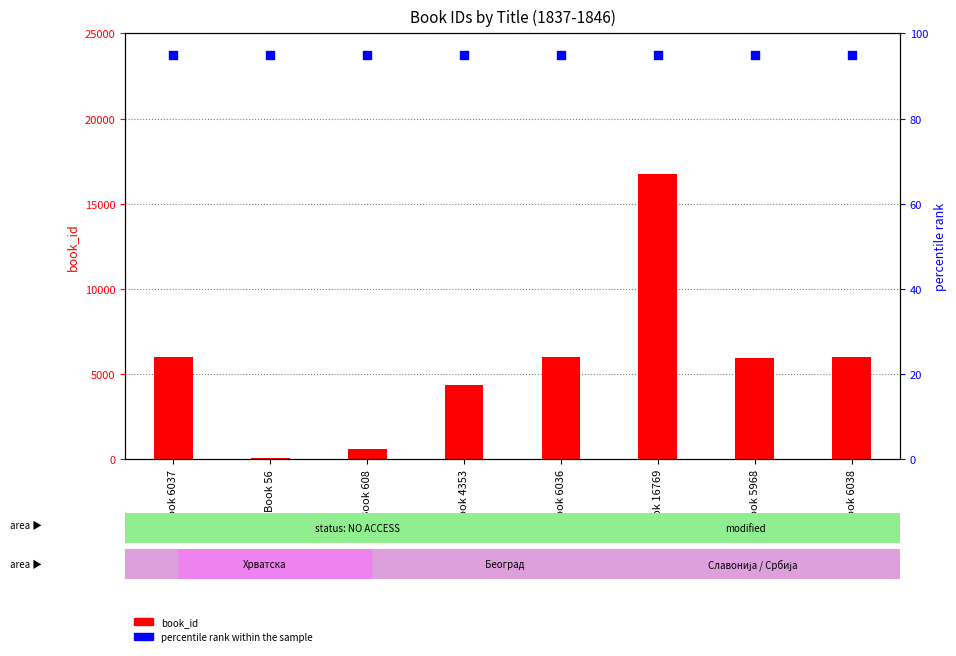

At which category is the sum across all series the highest?

Book 16769